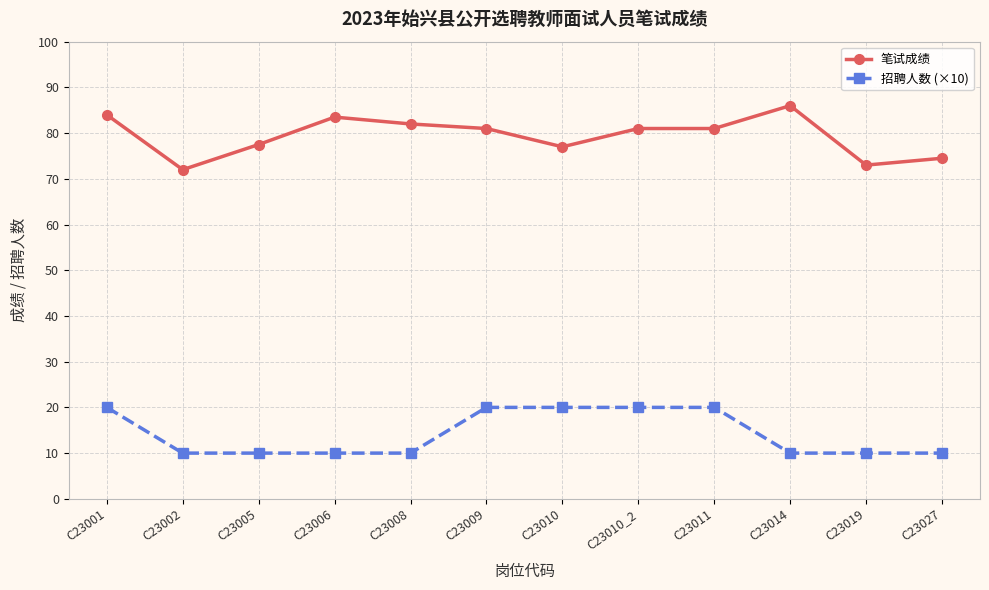

The 招聘人数 (×10) series shows 13.0 at C23011. True or false?

False